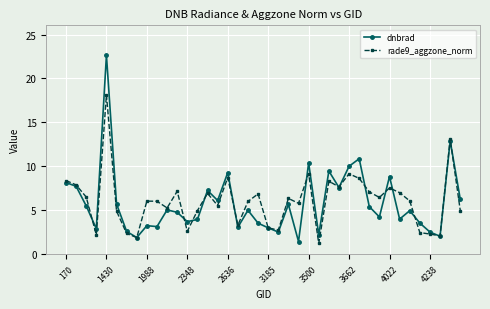

List the series in order of their peak value, highest first.

dnbrad, rade9_aggzone_norm